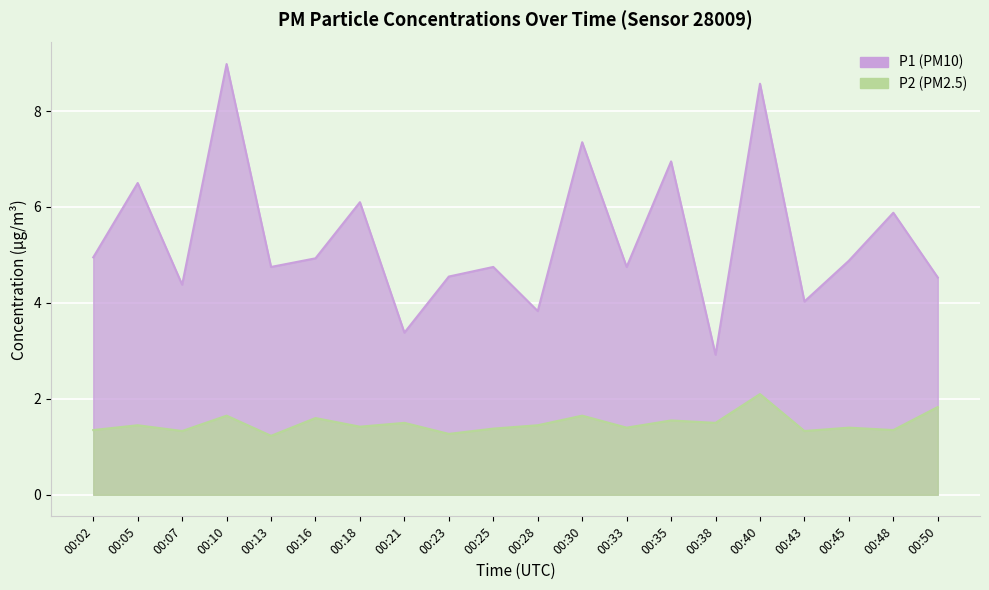

What is the difference between the maximum and second lowest values in the P2 series?

0.8